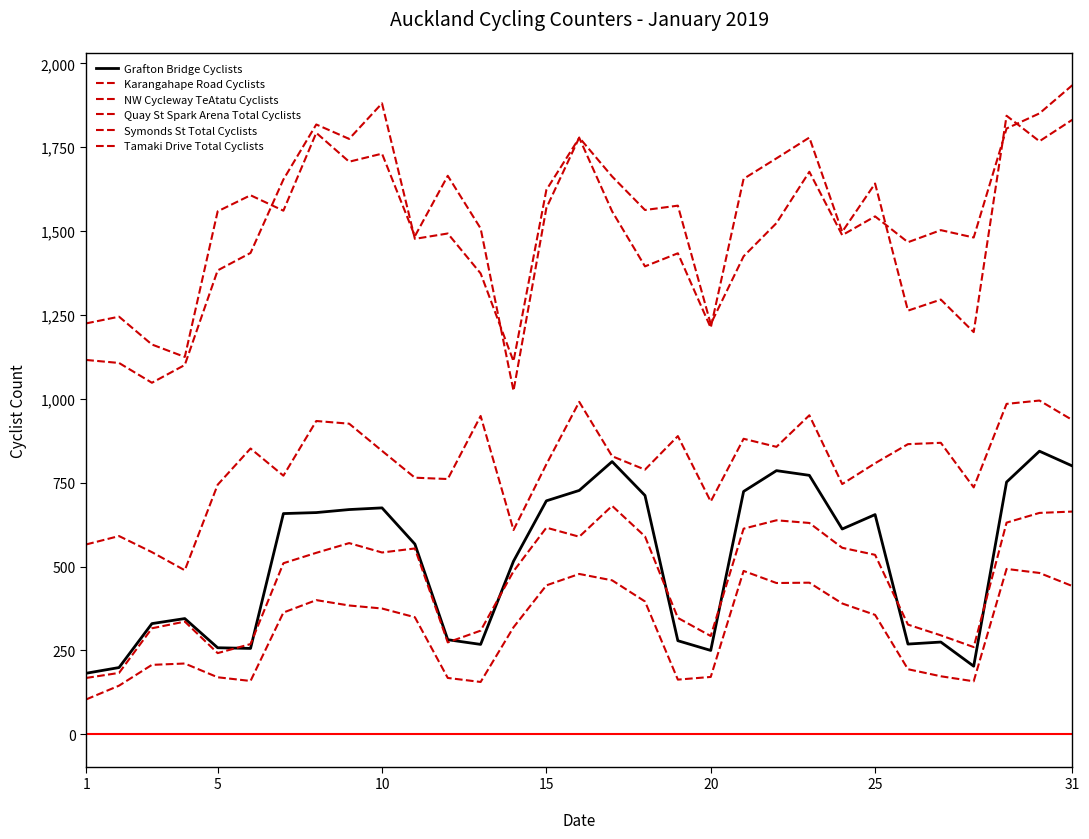

True or false: Symonds St Total Cyclists and NW Cycleway TeAtatu Cyclists cross at least once.

False